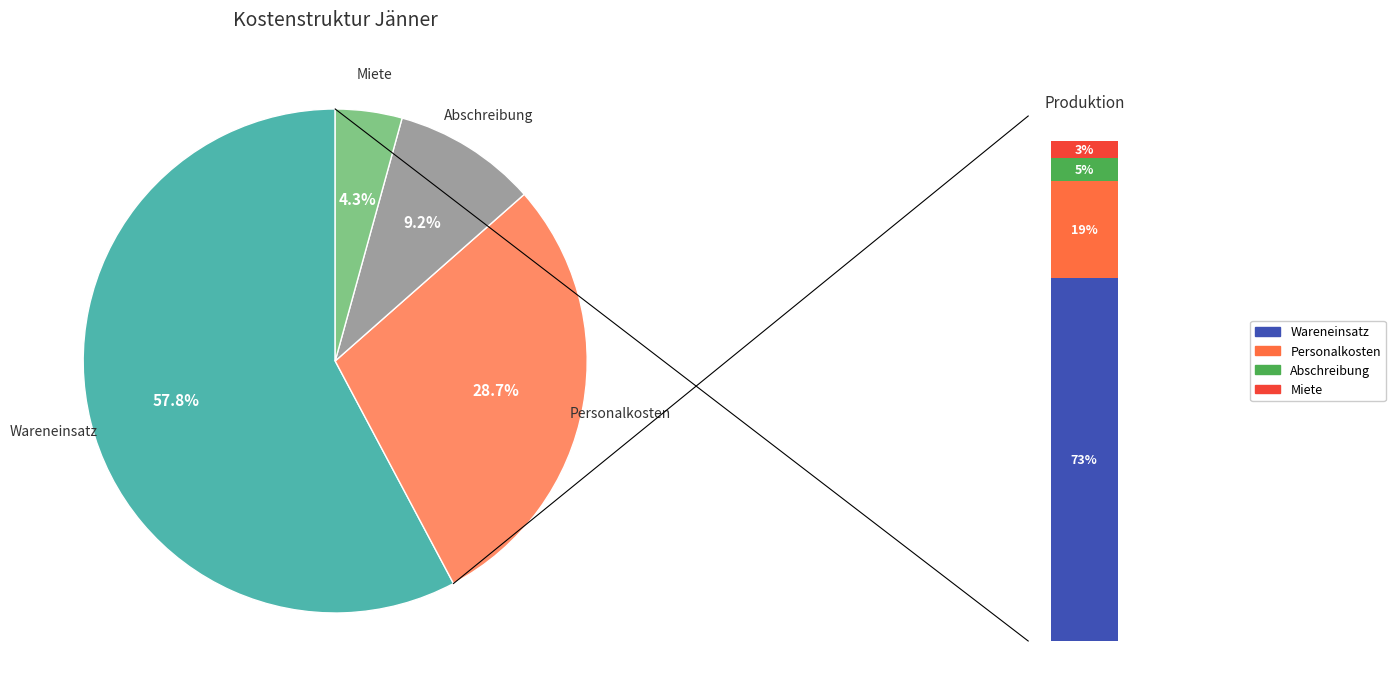

Rank the categories by value from lowest to highest.

Miete, Abschreibung, Personalkosten, Wareneinsatz